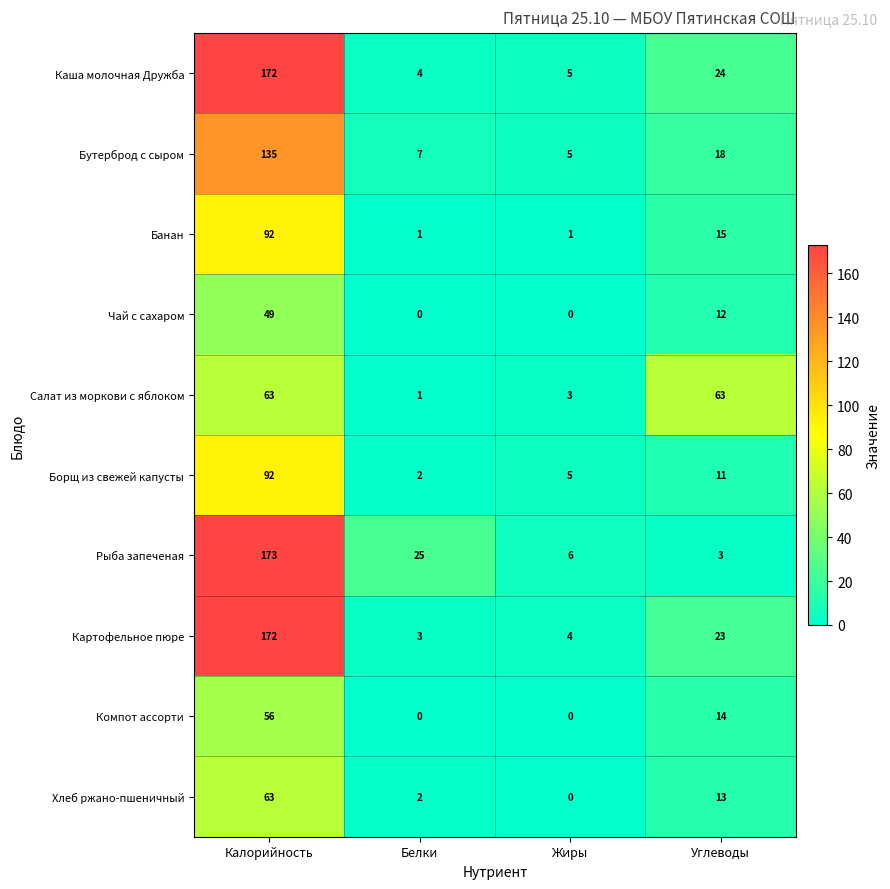

At which label does Каша молочная Дружба first exceed 24?

Калорийность